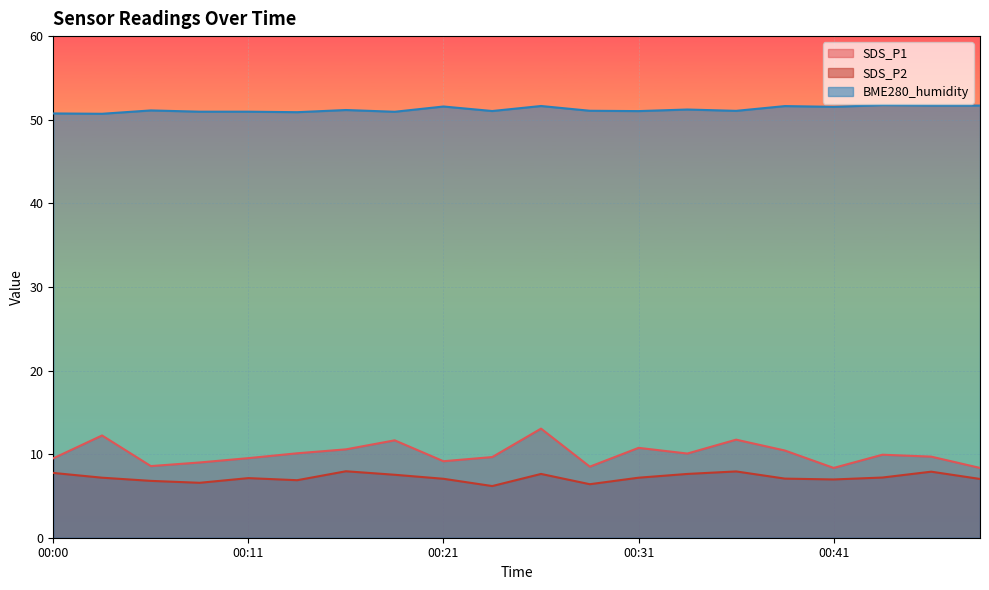

The value of SDS_P2 at 00:11 is 11.0. True or false?

False